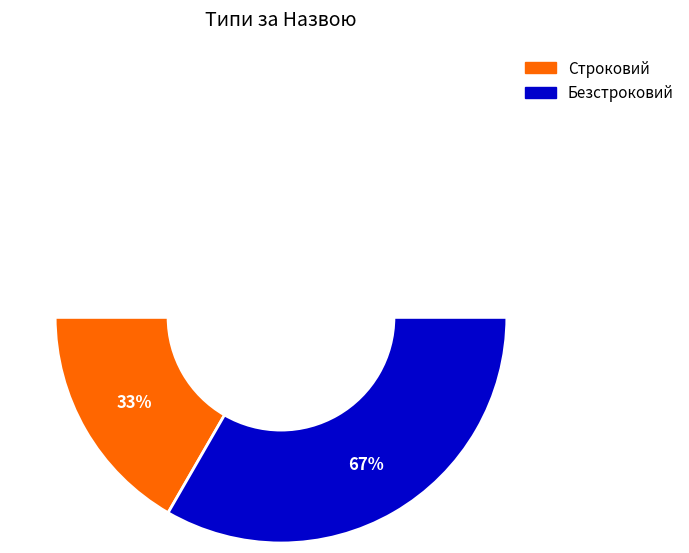

How many slices are in this pie chart?

2